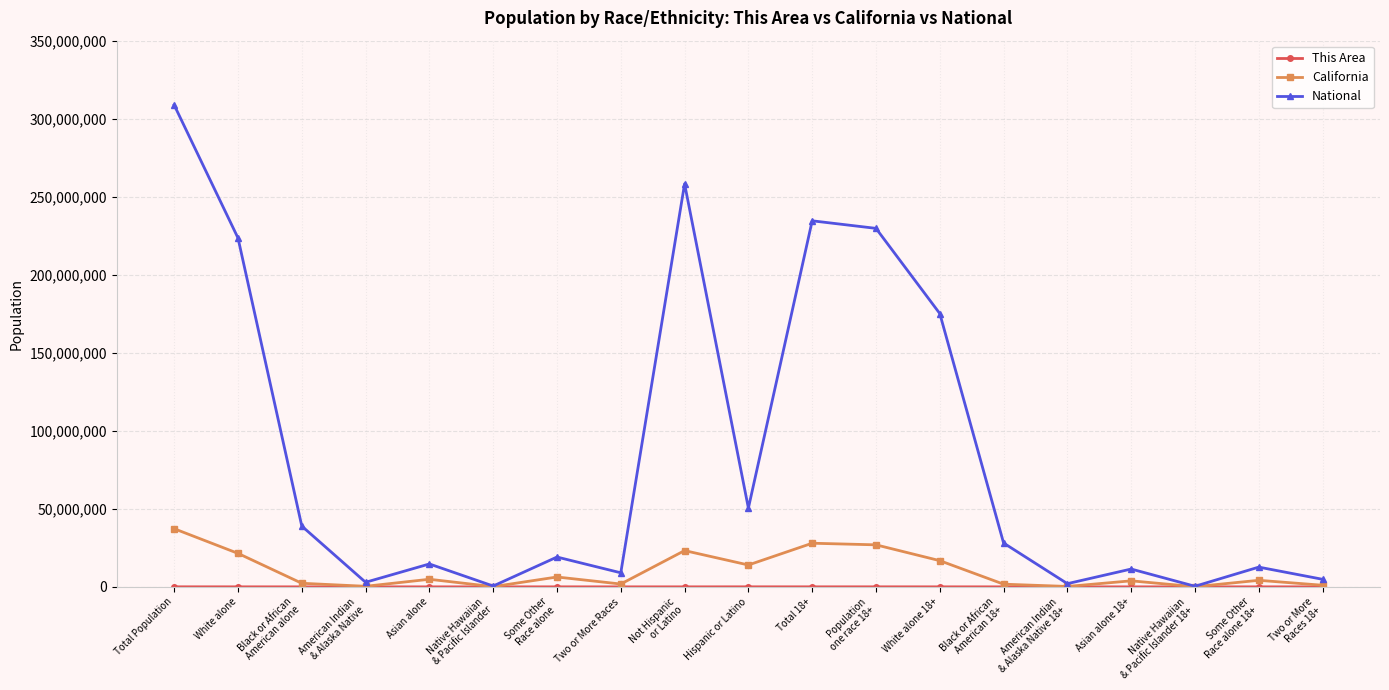

What is the sum of the California values at Total Population and Native Hawaiian
& Pacific Islander 18+?

37359893